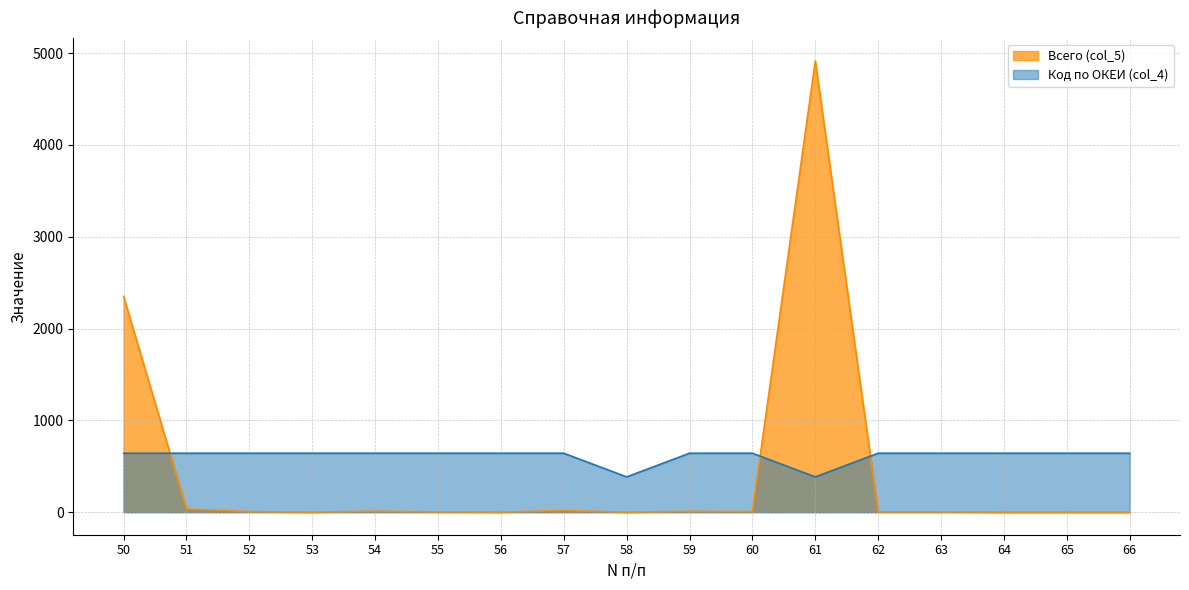

Reading left to right, list all the values displayed in this chart.

Всего (col_5): 50=2350.0	51=36.0	52=6.0	53=0.0	54=11.0	55=3.0	56=1.0	57=18.0	58=0.0	59=9.0	60=7.0	61=4915.0	62=3.0	63=3.0	64=0.0	65=0.0	66=0.0
Код по ОКЕИ (col_4): 50=642.0	51=642.0	52=642.0	53=642.0	54=642.0	55=642.0	56=642.0	57=642.0	58=384.0	59=642.0	60=642.0	61=384.0	62=642.0	63=642.0	64=642.0	65=642.0	66=642.0